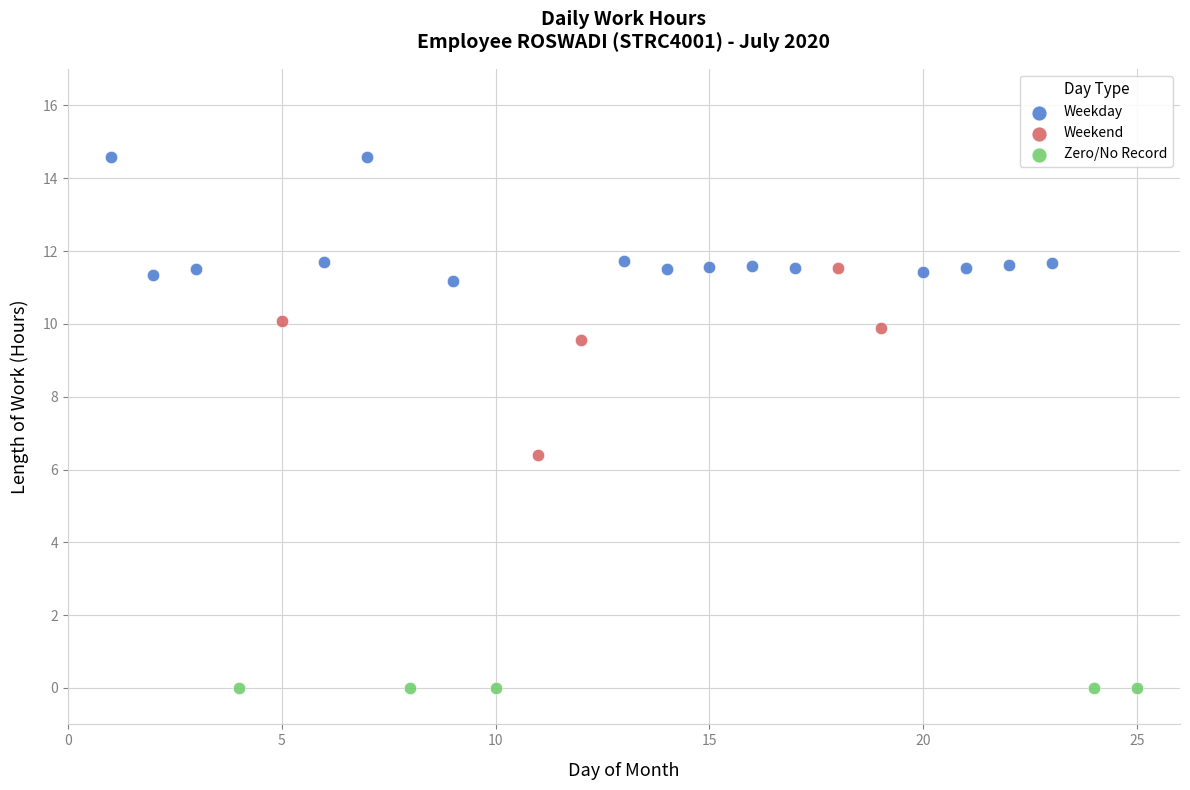

Which series reaches the minimum Y coordinate?

Zero/No Record